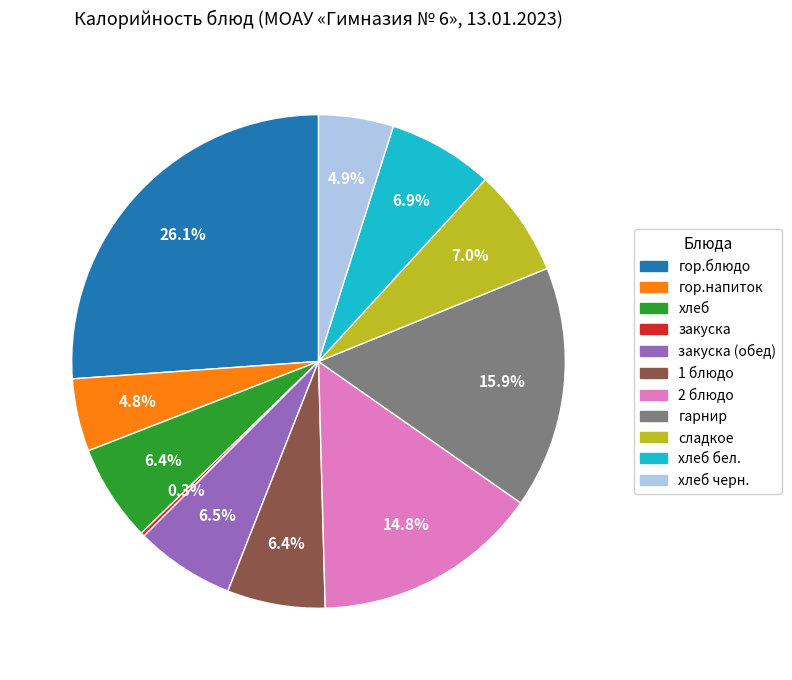

Does any single category account for the majority?

No